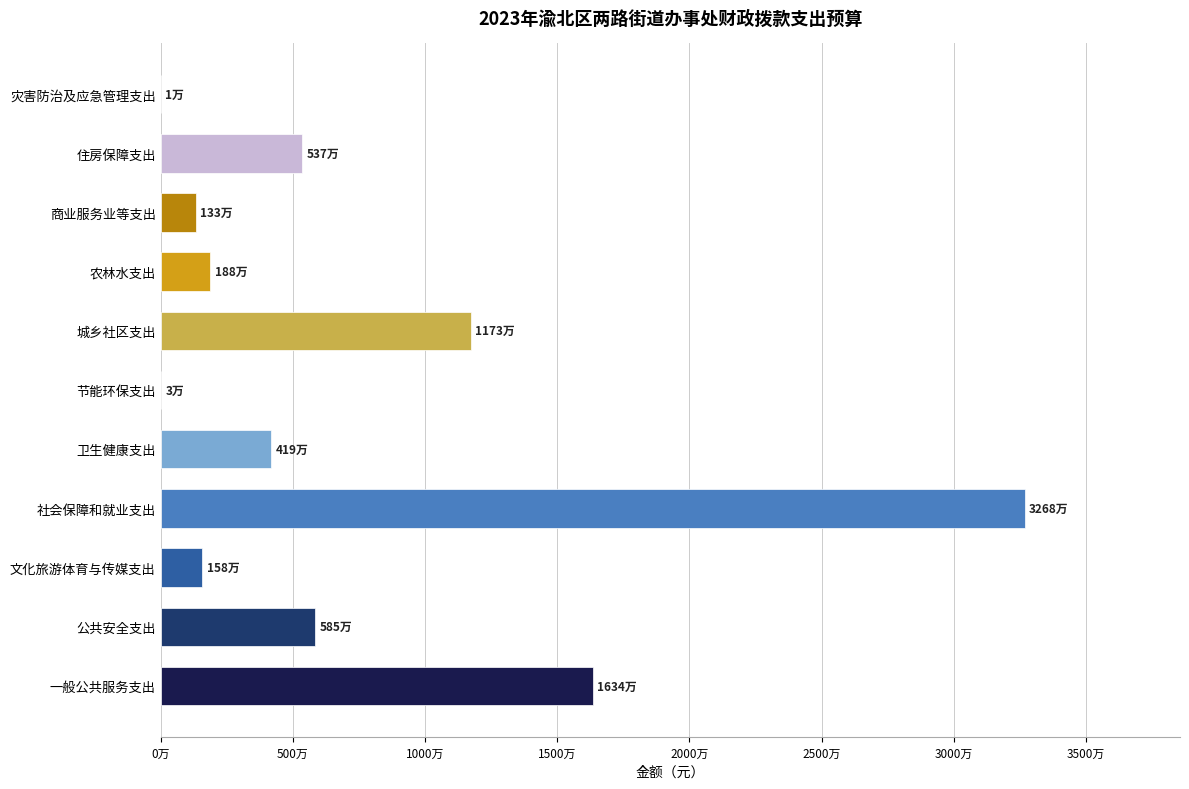

What is the average value?

7362001.1